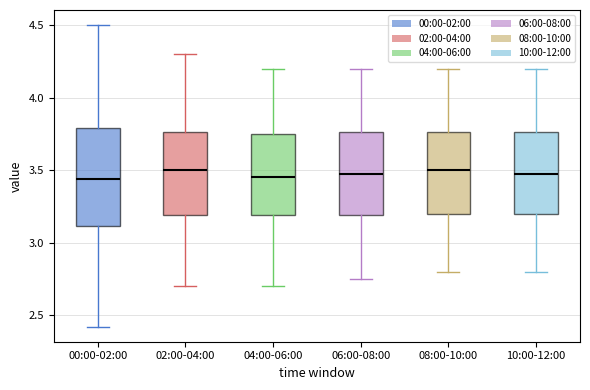

Reading left to right, transcribe this box plot: for each box, give where its median line is, the range the box spans, and where its two whiskers end, as read against the y-axis. The values are not printed on the chart, so give them approximately, as read against the axis.

00:00-02:00: median 3.45, box 3.10 to 3.80, whiskers 2.40 to 4.50
02:00-04:00: median 3.50, box 3.20 to 3.75, whiskers 2.70 to 4.30
04:00-06:00: median 3.45, box 3.20 to 3.75, whiskers 2.70 to 4.20
06:00-08:00: median 3.50, box 3.20 to 3.75, whiskers 2.75 to 4.20
08:00-10:00: median 3.50, box 3.20 to 3.75, whiskers 2.80 to 4.20
10:00-12:00: median 3.50, box 3.20 to 3.75, whiskers 2.80 to 4.20